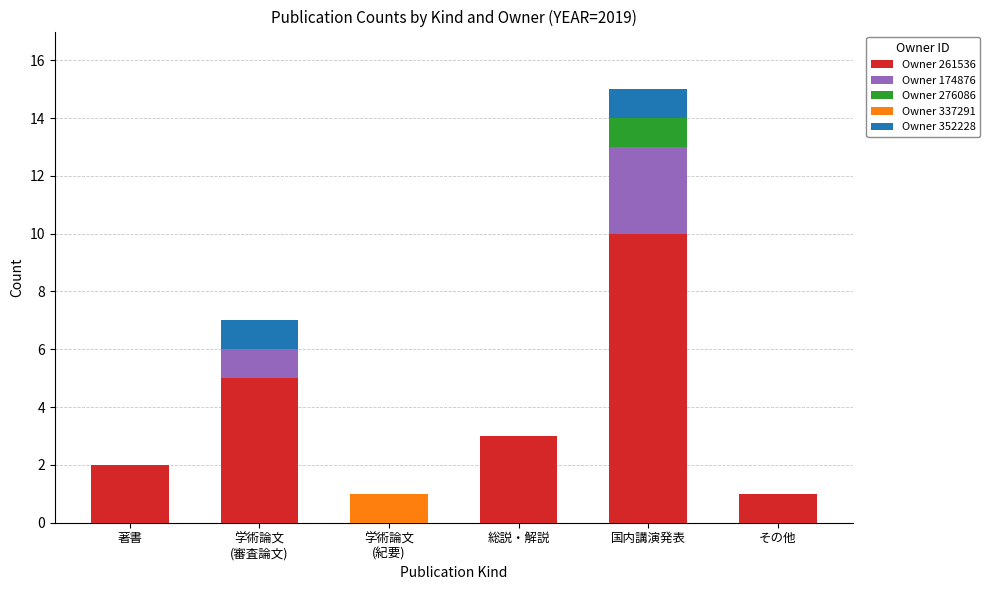

What is the maximum value for Owner 261536?

10